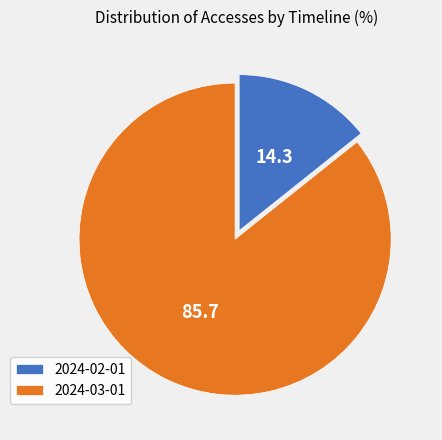

What is the smallest slice in the pie chart?

2024-02-01